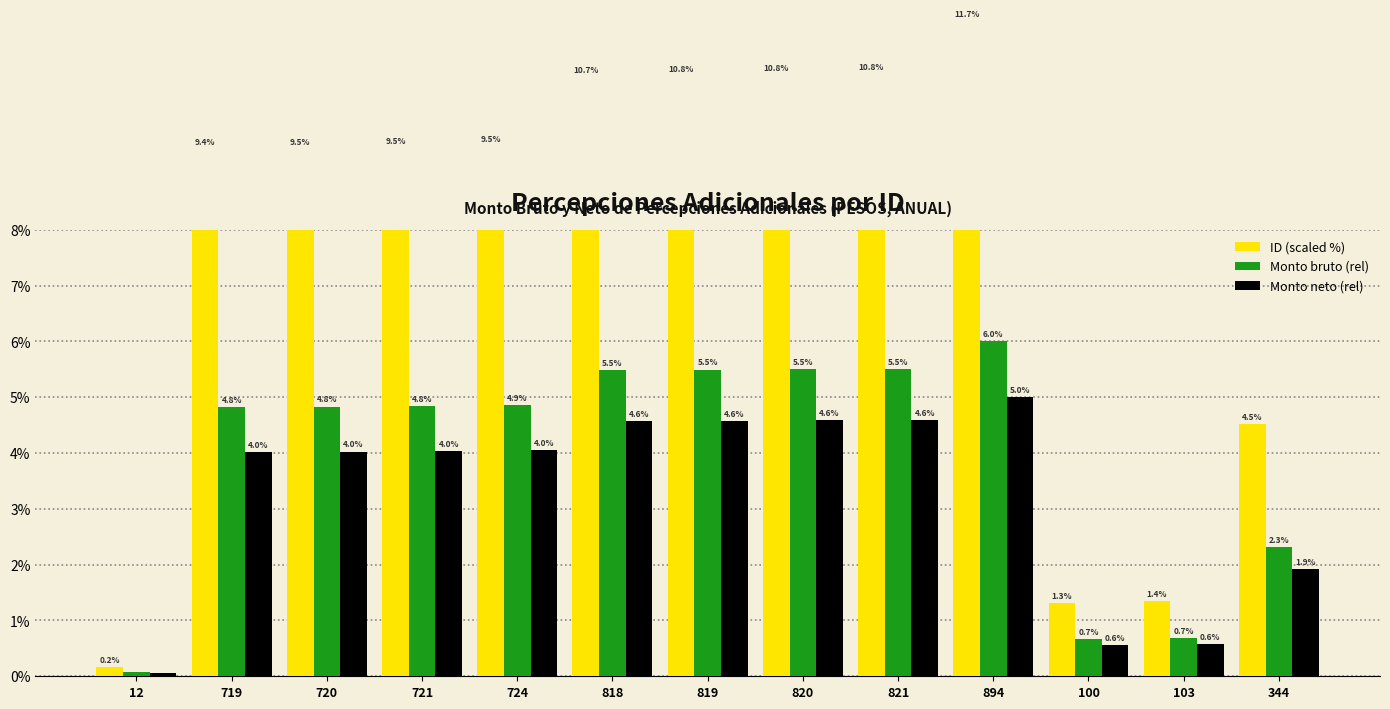

The ID (scaled %) series shows 9.5 at 724. True or false?

True